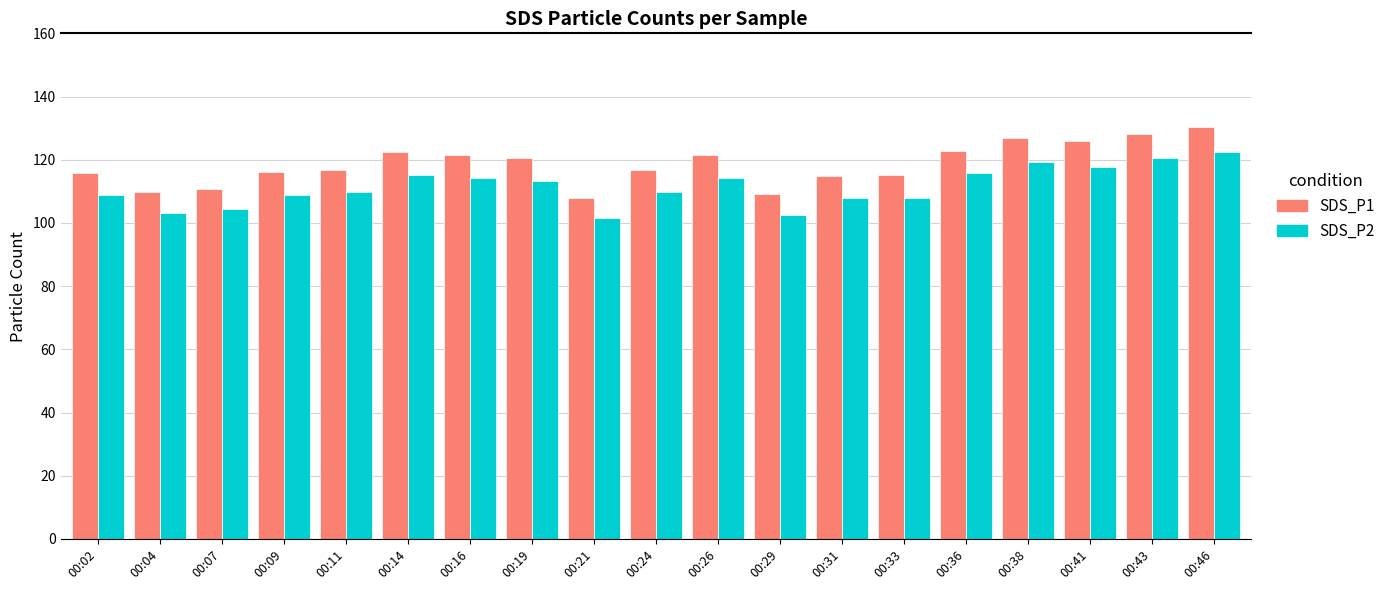

Which category has the highest value in the SDS_P1 series?

00:46